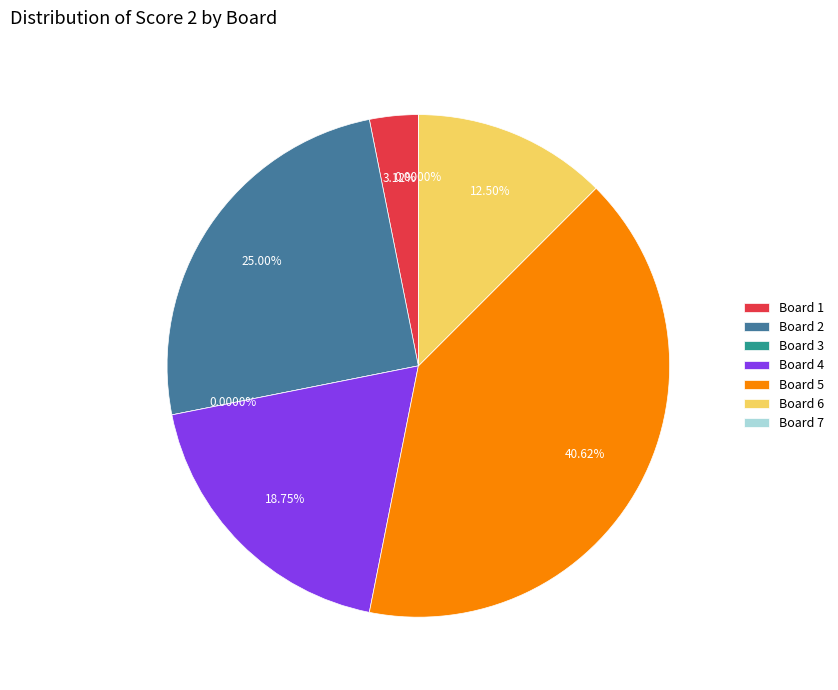

How many segments does this pie chart have?

7